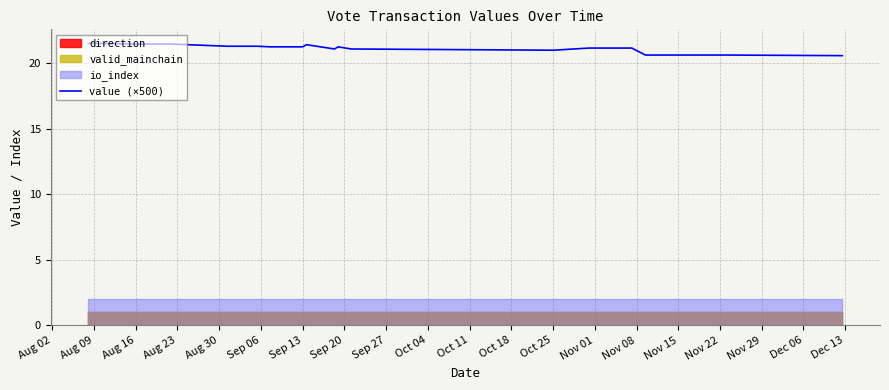

What value does the data have at Sep 13?

21.2